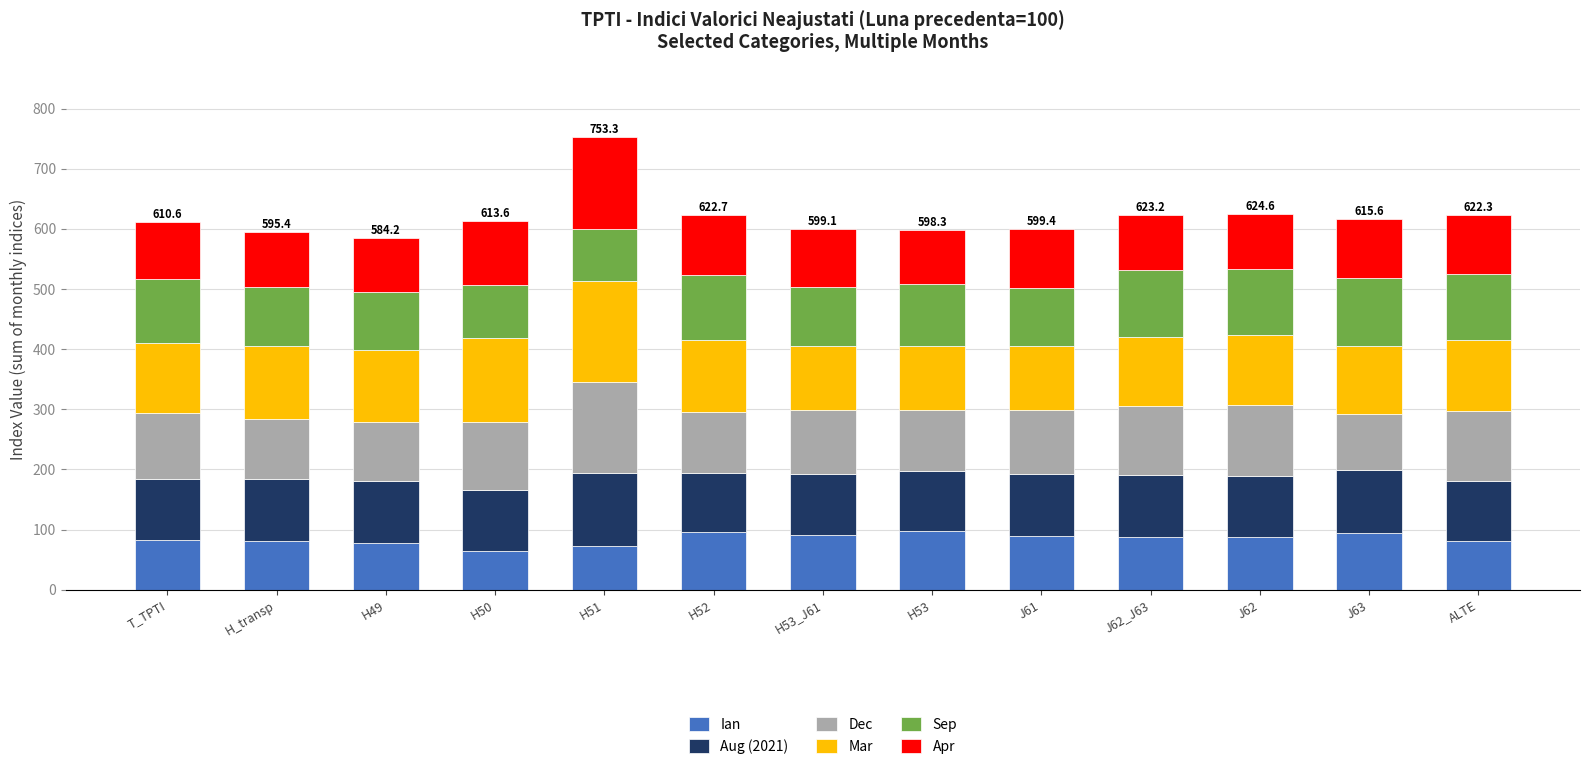

What is the total value across all series at H52?

622.7